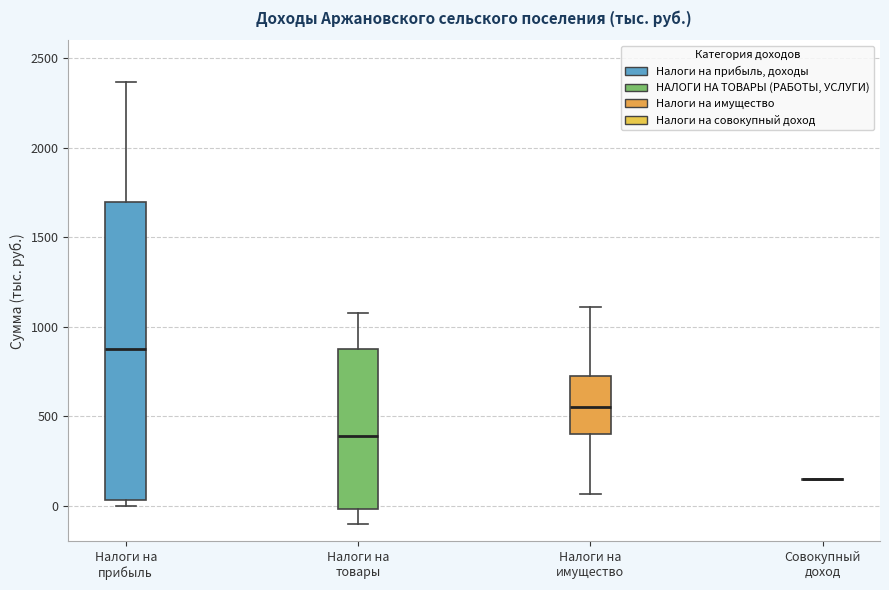

Reading left to right, read every box against the y-axis: the position of its median line, the range the box covers, and the ends of its whiskers. The values are not printed on the chart, so give them approximately, as read against the axis.

Налоги на прибыль: median 850, box 50 to 1700, whiskers 0 to 2350
Налоги на товары: median 400, box 0 to 900, whiskers -100 to 1050
Налоги на имущество: median 550, box 400 to 750, whiskers 50 to 1100
Совокупный доход: box collapsed to a line at 150, whiskers 150 to 150